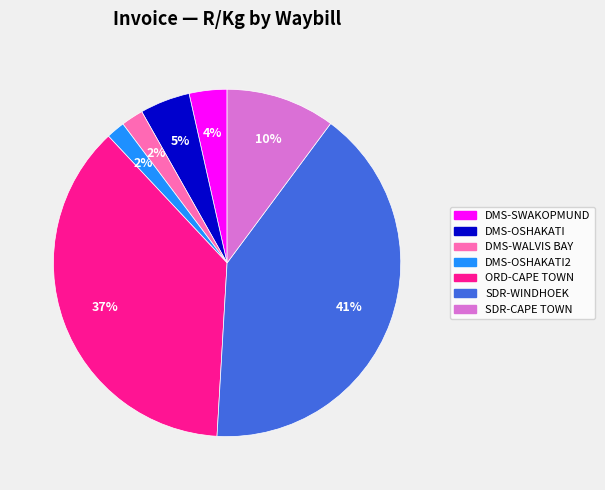

Which has a higher value, DMS-OSHAKATI2 or DMS-SWAKOPMUND?

DMS-SWAKOPMUND